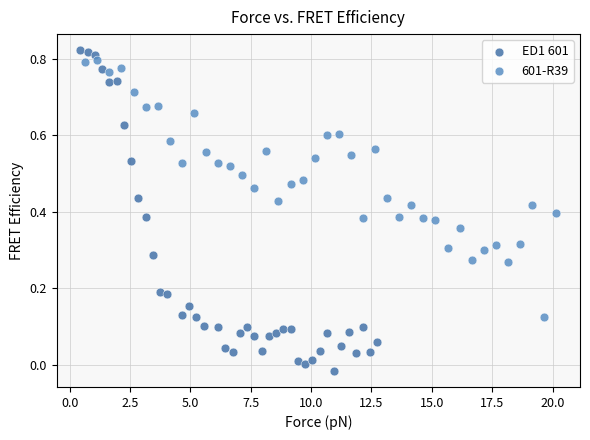

Which series has the largest Y range (max minus min)?

ED1 601